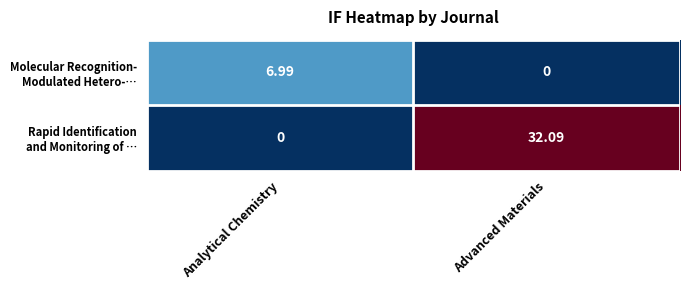

Which category has the highest value across all series?

Advanced Materials